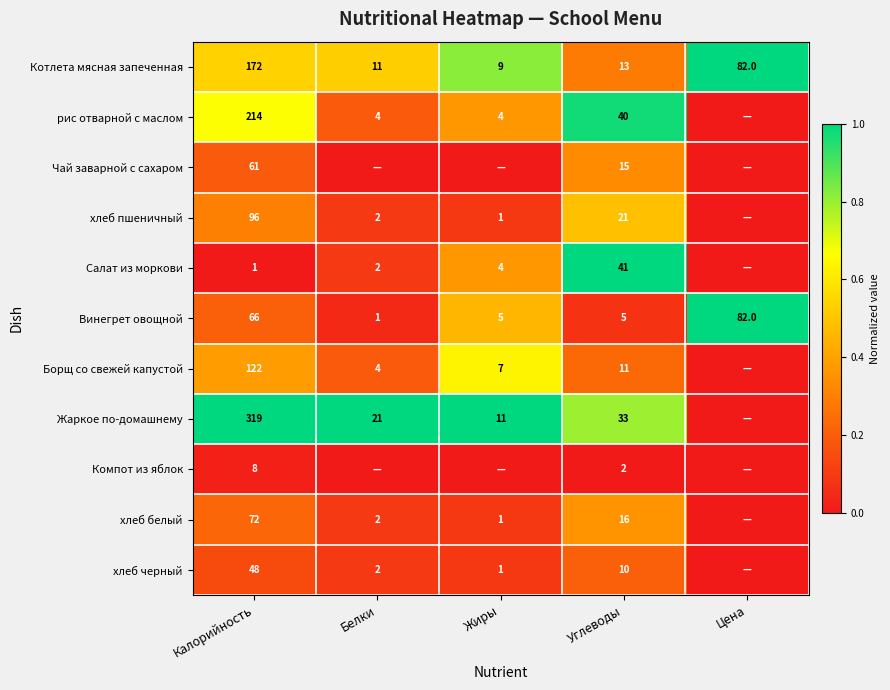

How many series are shown in this chart?

11